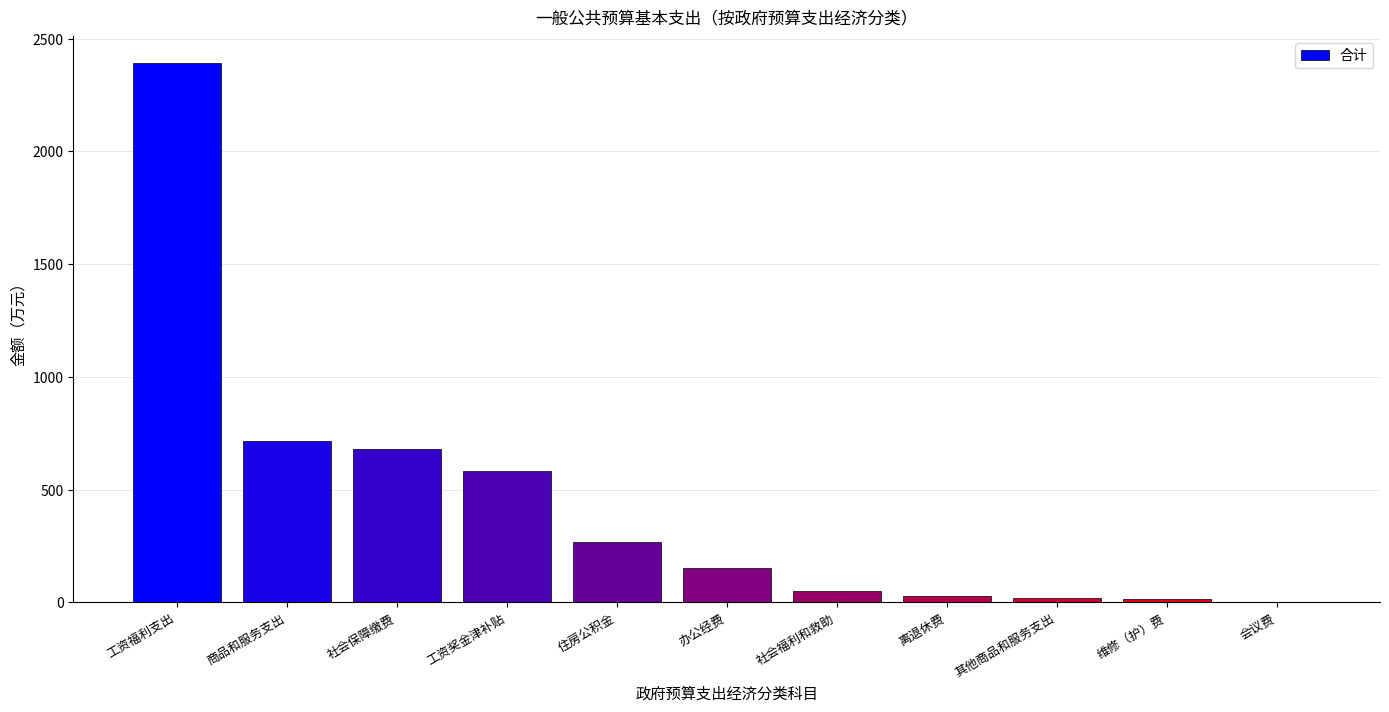

What is the sum of the values at 其他商品和服务支出 and 会议费?

21.4